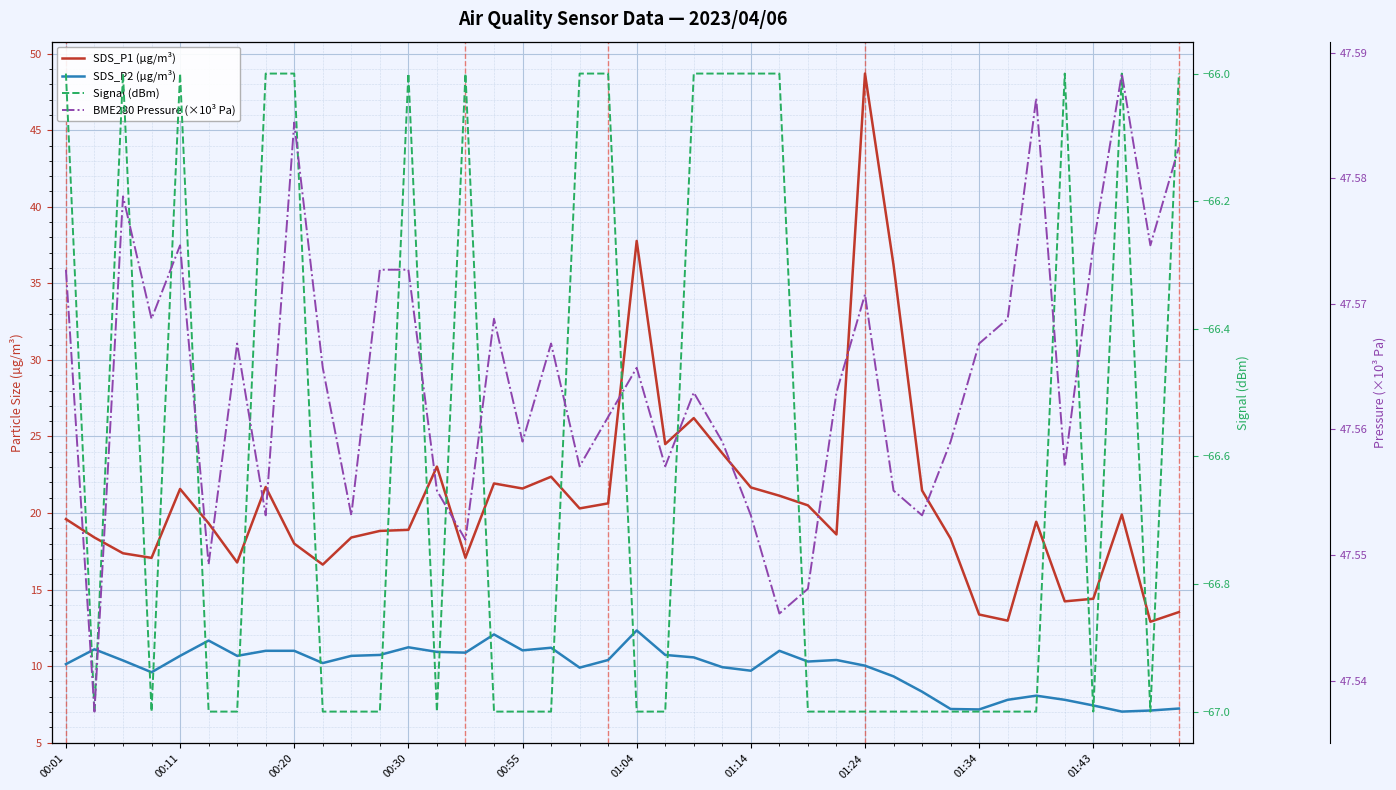

Is this an area chart (filled region under the line)?

No